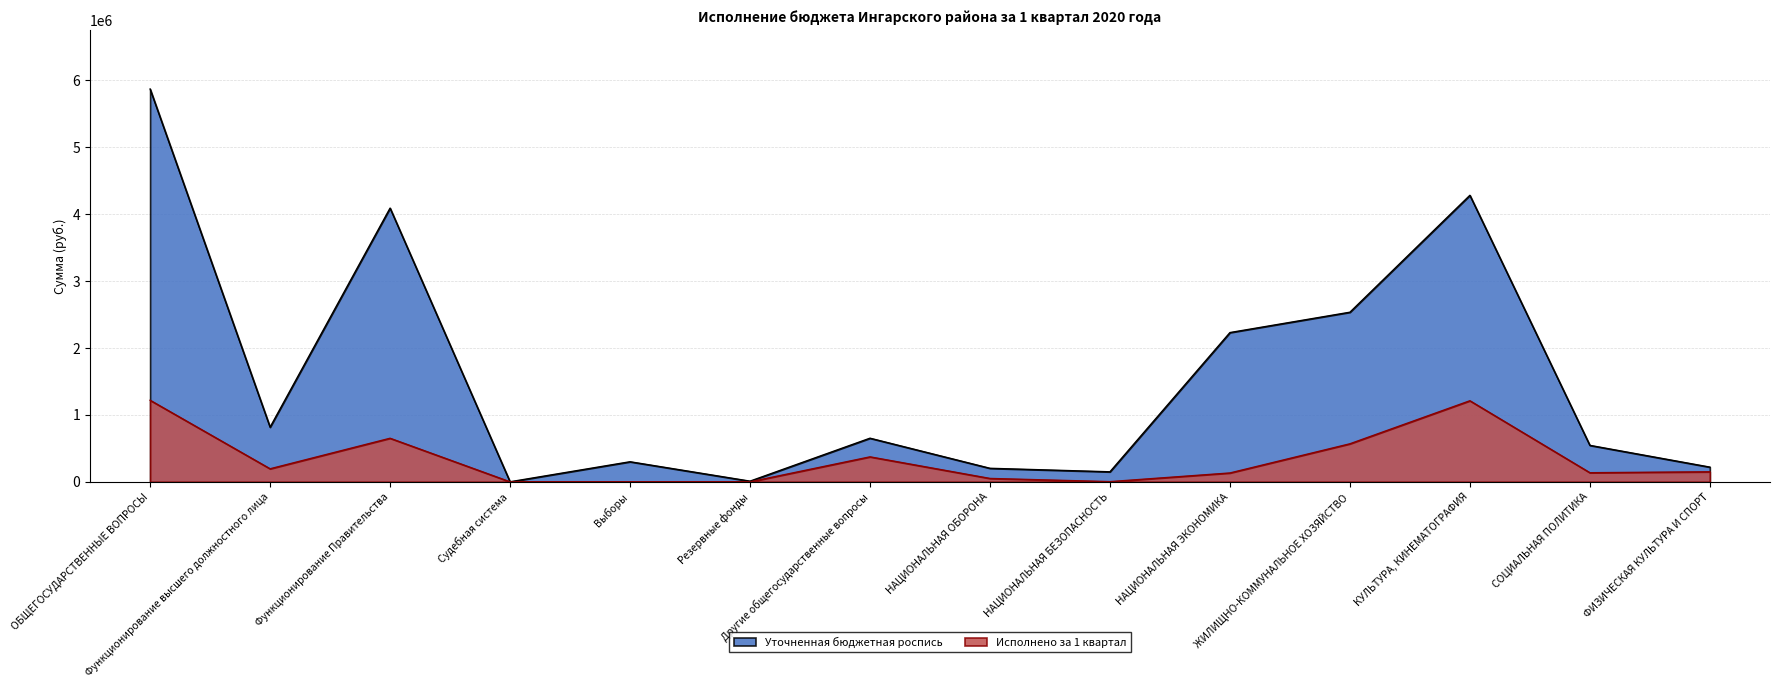

Reading left to right, transcribe all the data shown in this chart.

Уточненная бюджетная роспись: 5869940.0	816877.0	4090421.6	710.0	300000.0	10000.0	651931.0	202300.0	150000.0	2230448.4	2534469.7	4281668.5	545032.8	220000.0
Исполнено за 1 квартал: 1218946.6	194796.1	651014.8	0.0	0.0	0.0	373135.7	50575.0	2933.0	132342.4	568230.1	1211424.9	136258.2	150000.0